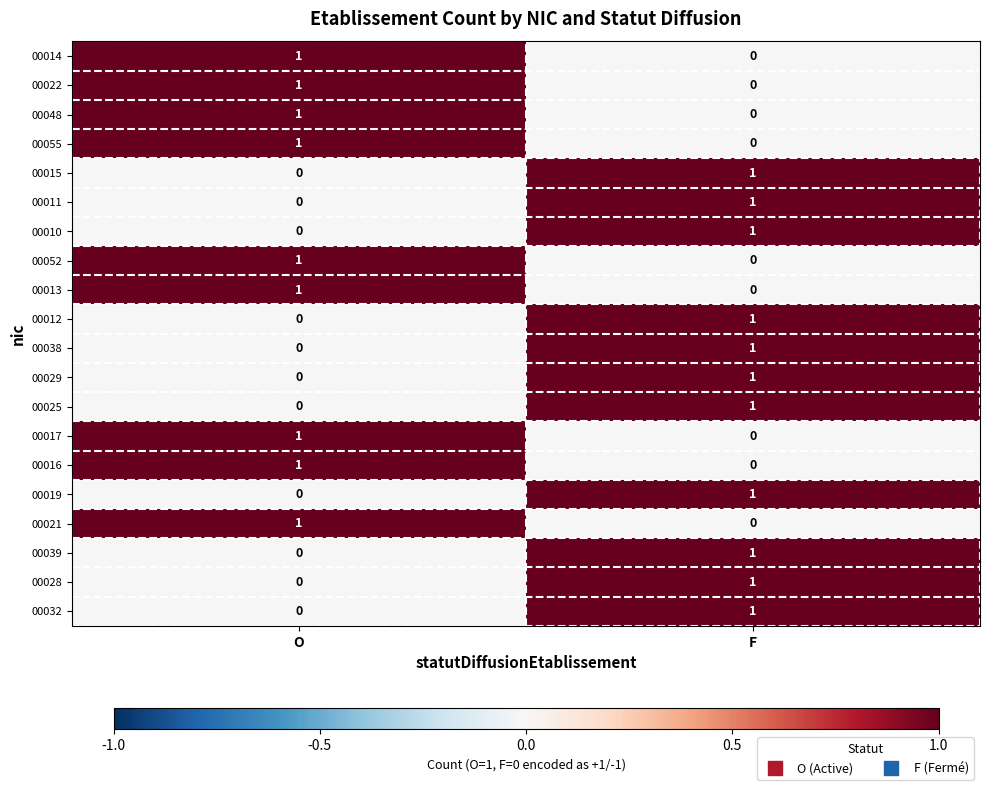

Count the number of data series in this chart.

20